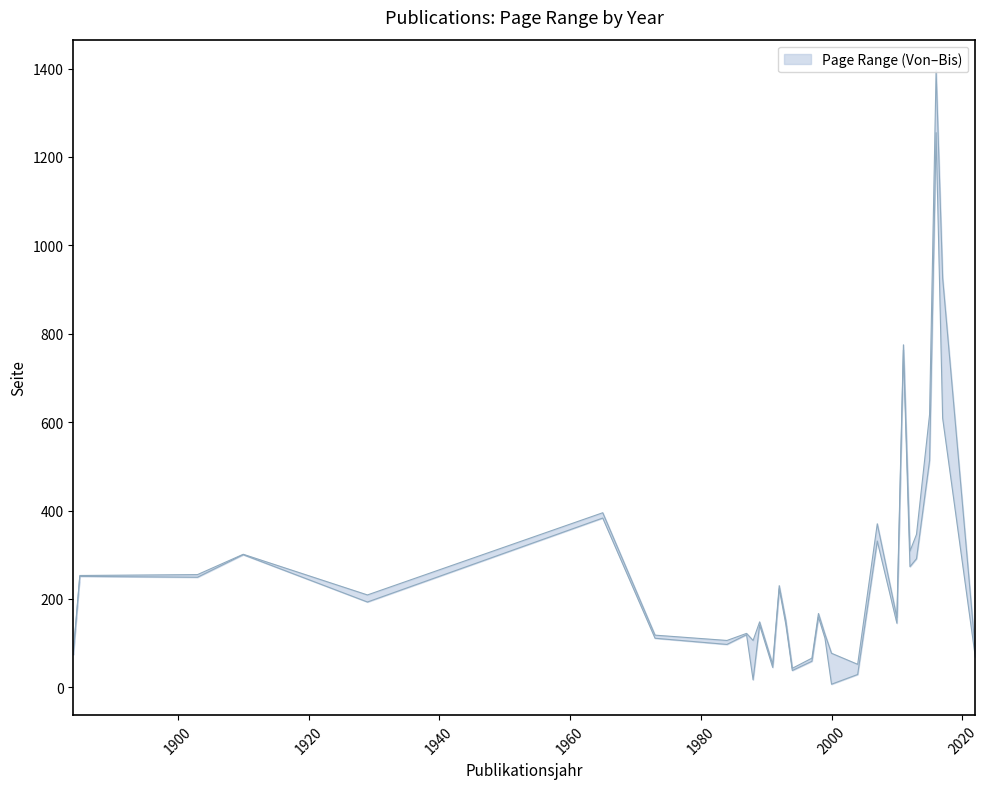

Reading left to right, extract all data points from this chart.

Seite Von: 74	251	249	300	193	383	111	97	119	17	141	45	223	143	38	59	159	111	7	29	331	145	763	273	291	513	1255	609	68
Seite Bis: 79	253	255	301	209	395	118	106	122	106	148	52	230	152	43	66	167	120	77	52	370	158	775	308	346	617	1396	926	82